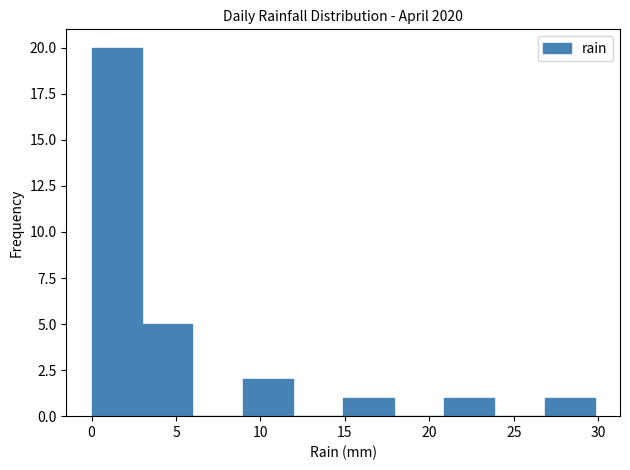

Which range on the x-axis has the tallest bar?

0 to 3